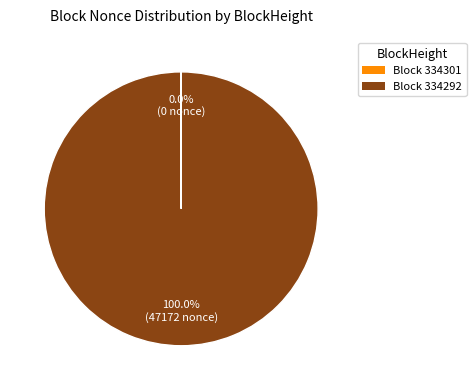

Is there a majority slice in this chart?

Yes